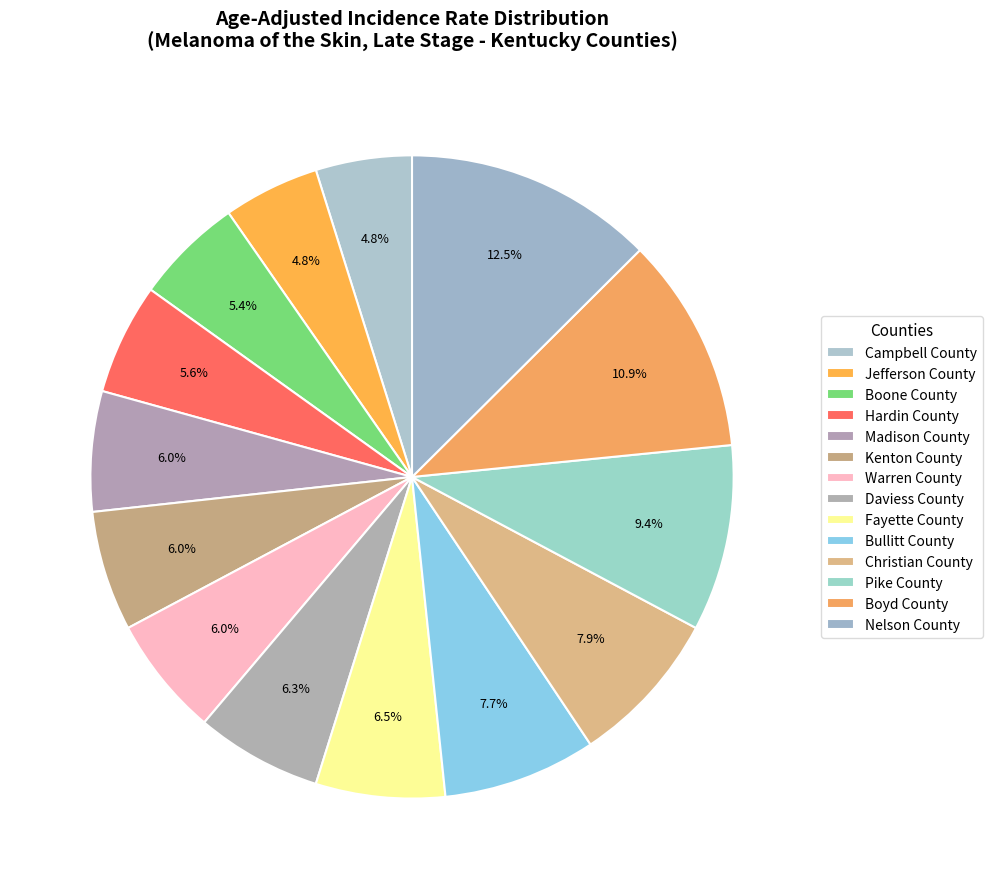

Is there a majority slice in this chart?

No